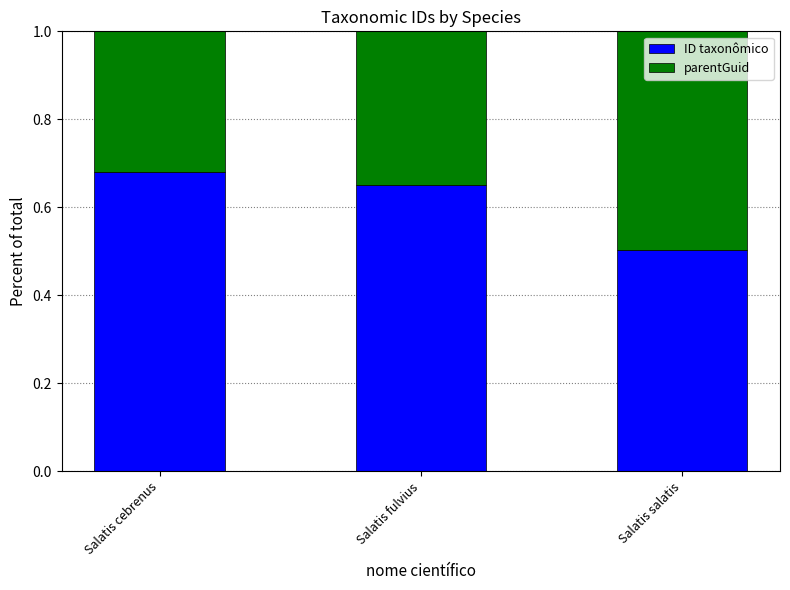

At which label is ID taxonômico closest to 0?

Salatis salatis